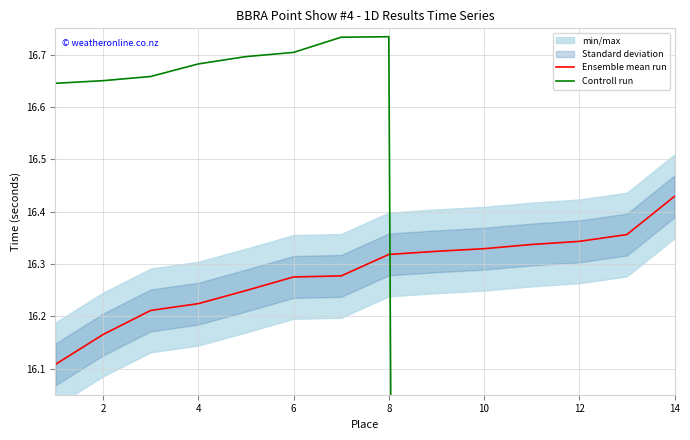

True or false: Ensemble mean run has a value of 22.6 at 8.

False